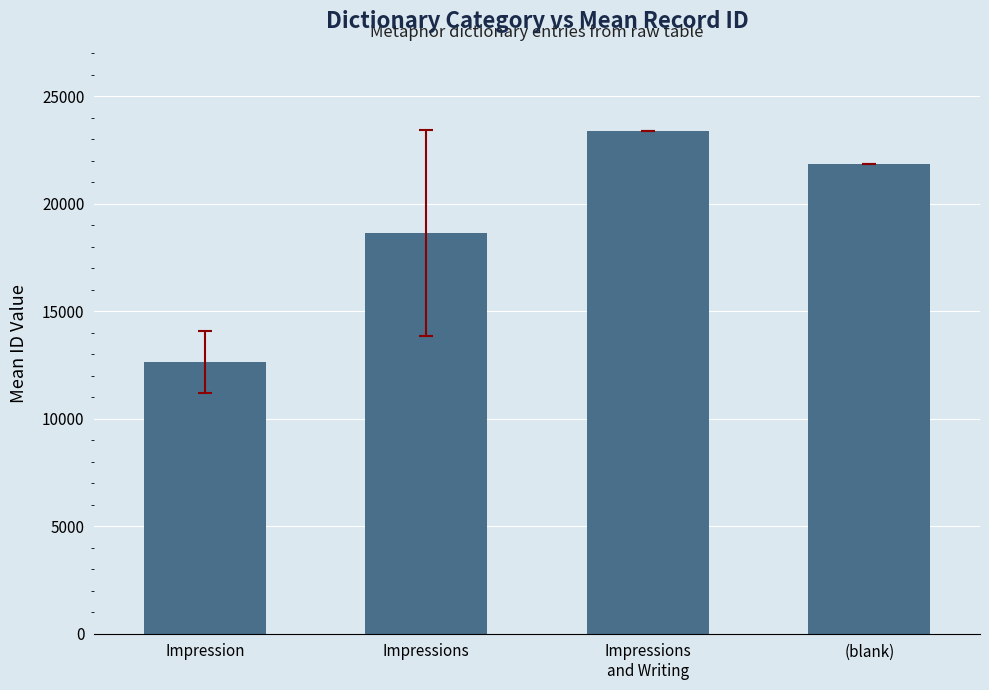

Reading left to right, what are all the values shown in this chart?

Impression=12621.0	Impressions=18627.5	Impressions
and Writing=23381.0	(blank)=21822.0